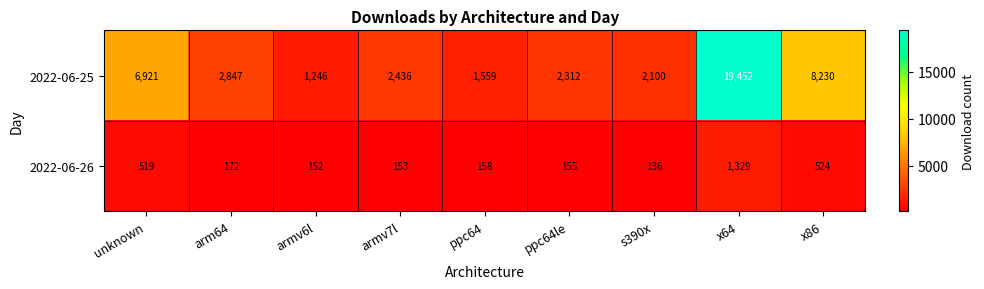

How many distinct data groups are displayed?

2